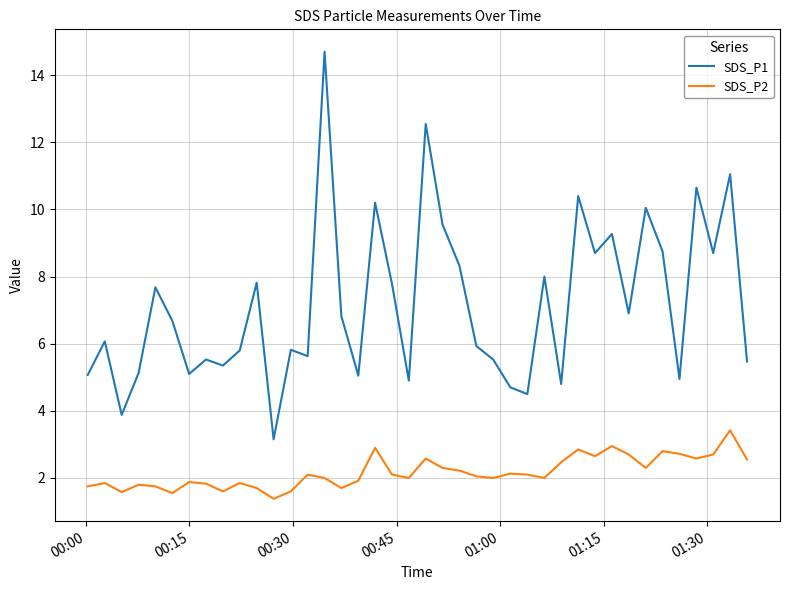

True or false: SDS_P1 and SDS_P2 intersect in this chart.

False